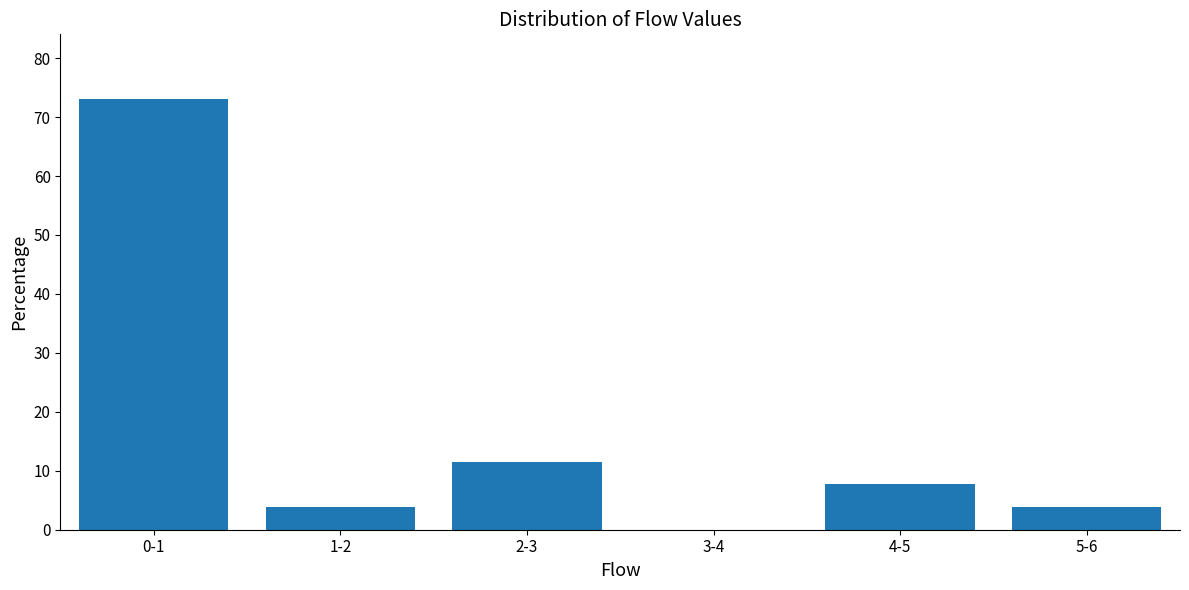

Reading left to right, list all the values displayed in this chart.

0-1=73.1	1-2=3.8	2-3=11.5	3-4=0.0	4-5=7.7	5-6=3.8